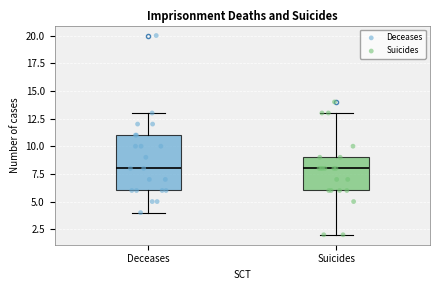

Where does the upper whisker of the box for Suicides end on the y-axis? The values are not printed on the chart, so give them approximately, as read against the axis.

13